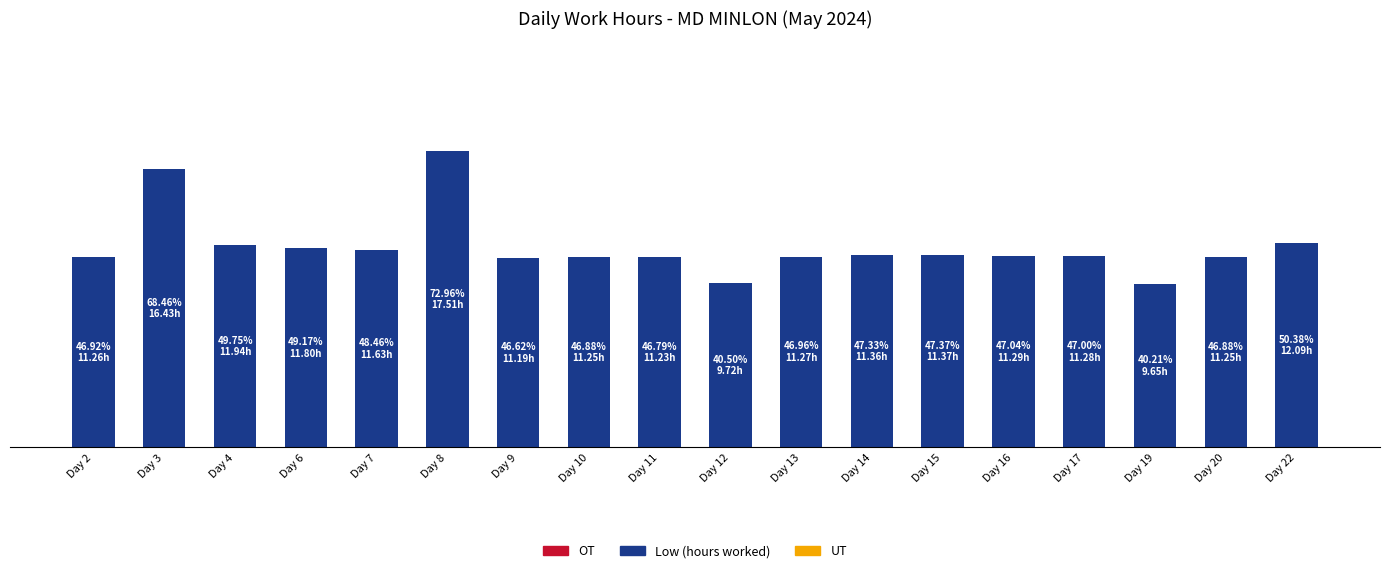

Are the bars horizontal?

No